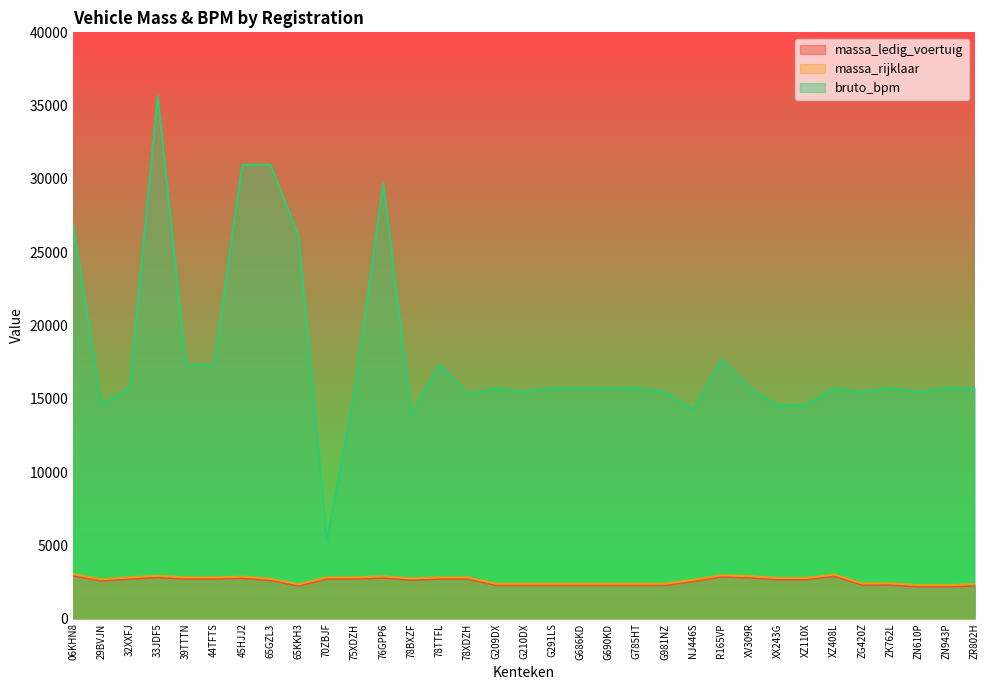

Which has a higher value, 78XDZH or G785HT?

78XDZH